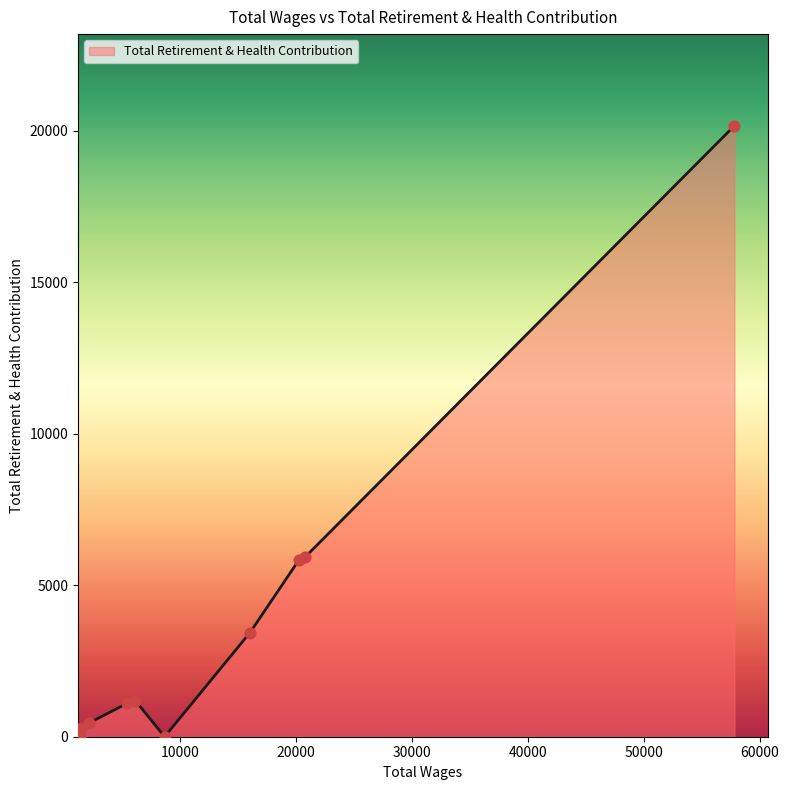

What is the greatest value displayed?

20159